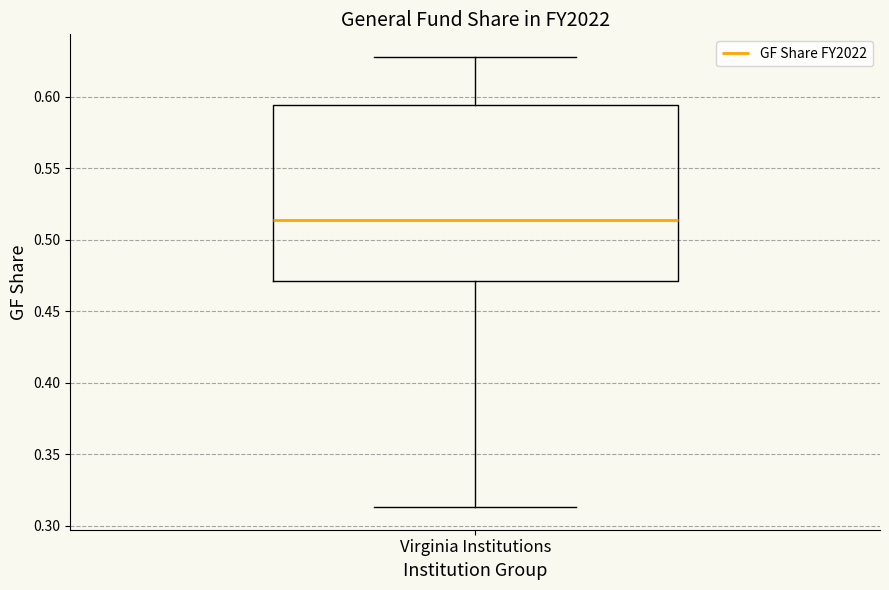

Where does the upper whisker of the box for Virginia Institutions end on the y-axis? The values are not printed on the chart, so give them approximately, as read against the axis.

0.630